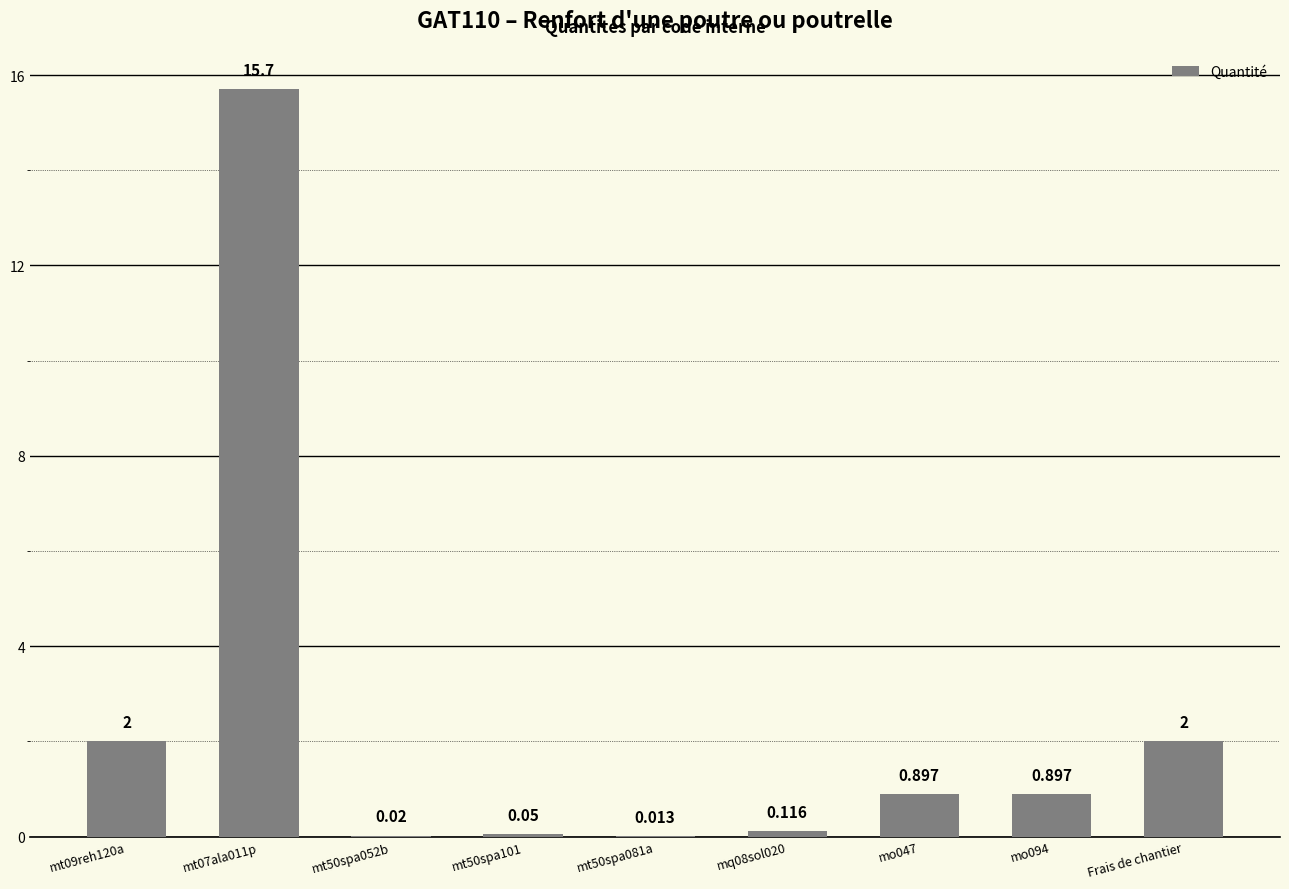

What is the label of the 1st bar from the left?

mt09reh120a